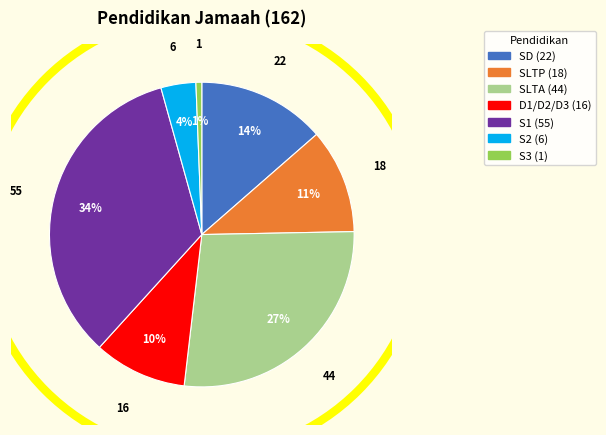

Which has a higher value, SLTA or S1?

S1